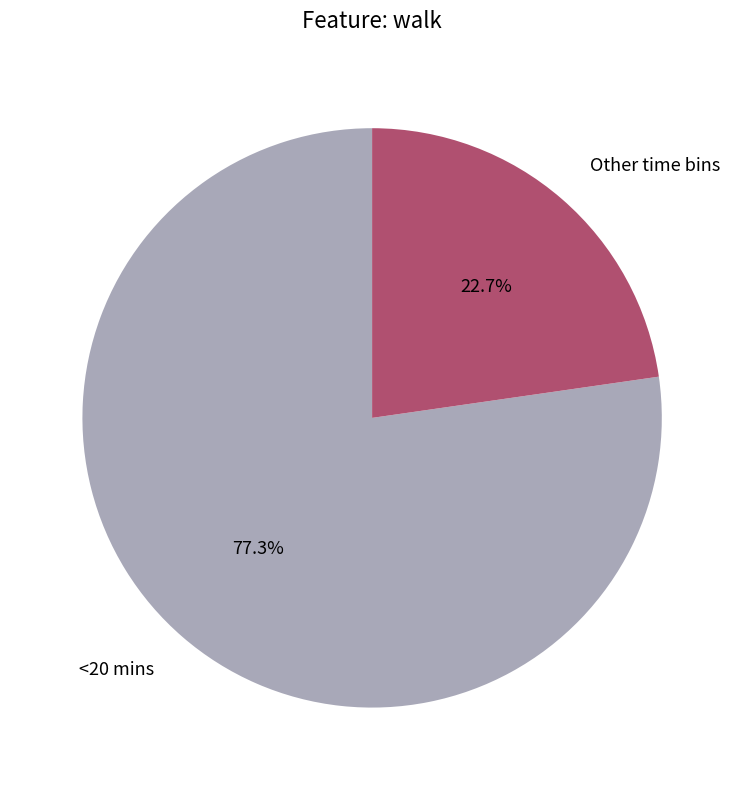

Does any single category account for the majority?

Yes